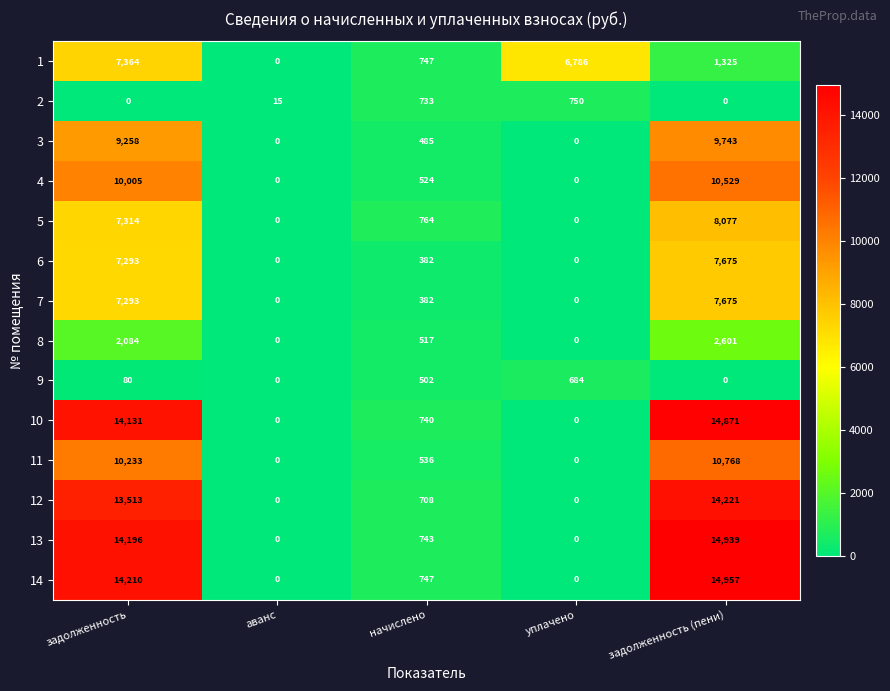

Which series has the largest range (max minus min)?

14